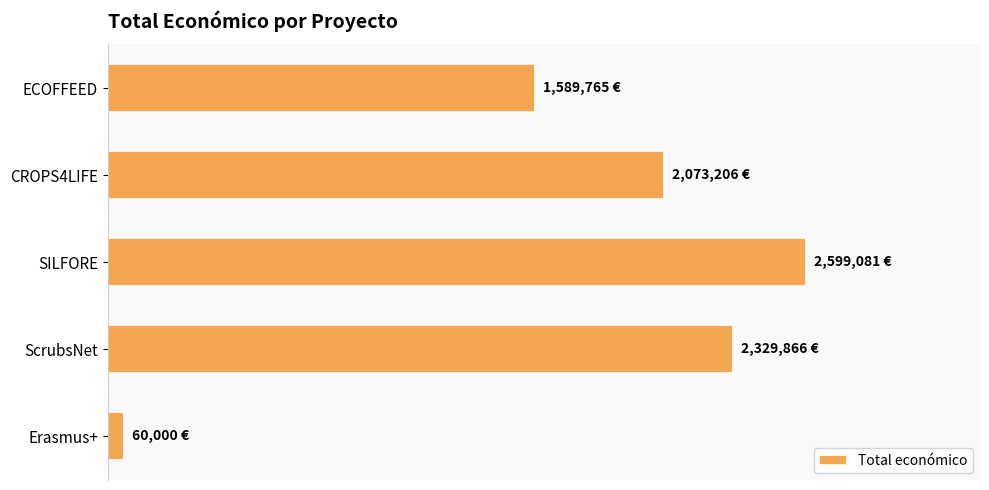

What is the smallest value displayed?

60000